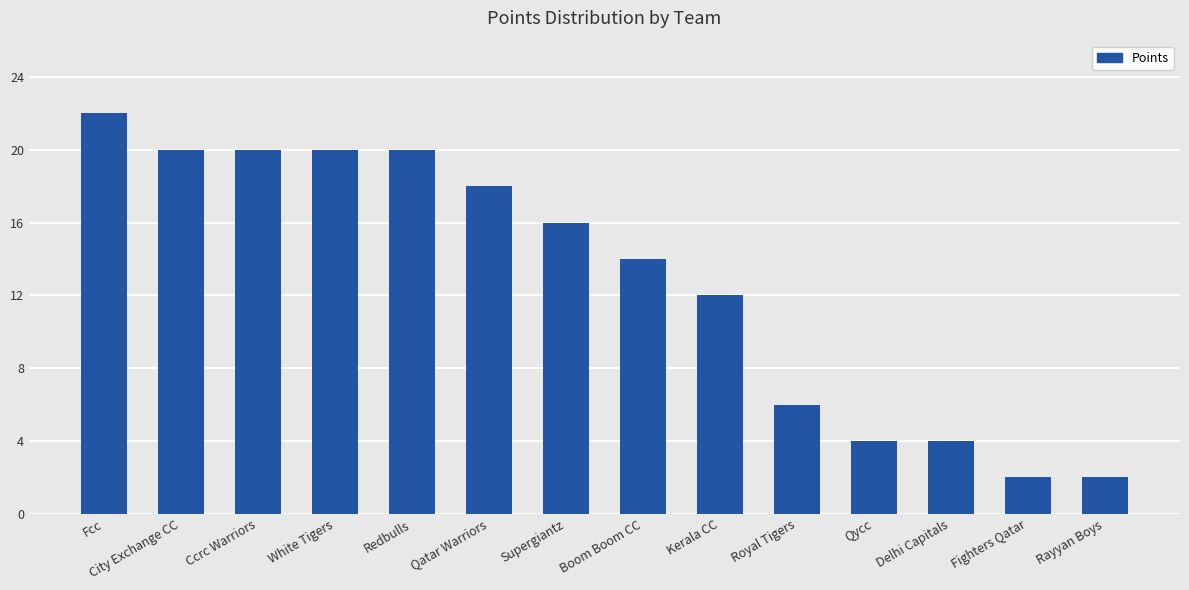

What is the change in value from Boom Boom CC to Fighters Qatar?

-12